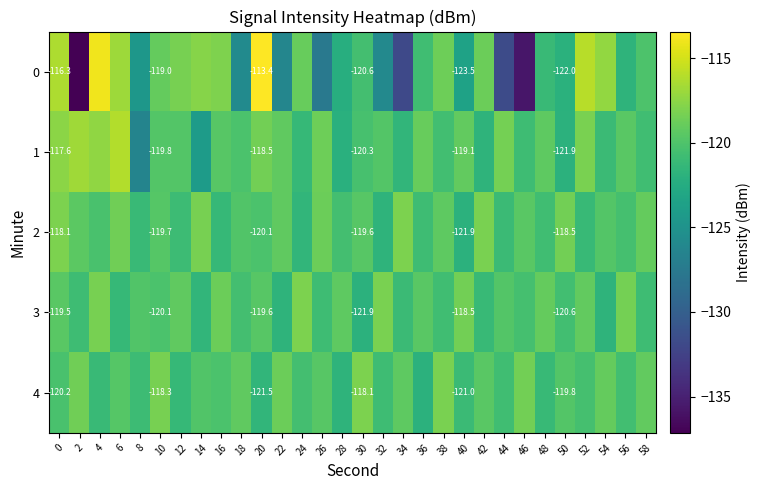

List the labels in order of 0 value, smallest first.

2, 46, 34, 44, 26, 22, 32, 18, 8, 40, 28, 50, 56, 48, 36, 30, 58, 10, 24, 42, 38, 12, 16, 14, 54, 6, 0, 52, 4, 20